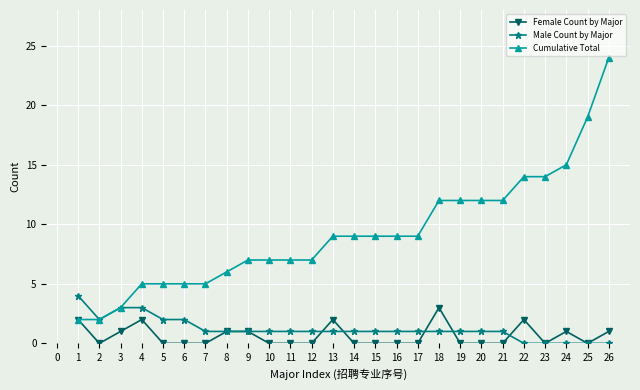

Rank the series by their maximum value, from lowest to highest.

Female Count by Major, Male Count by Major, Cumulative Total